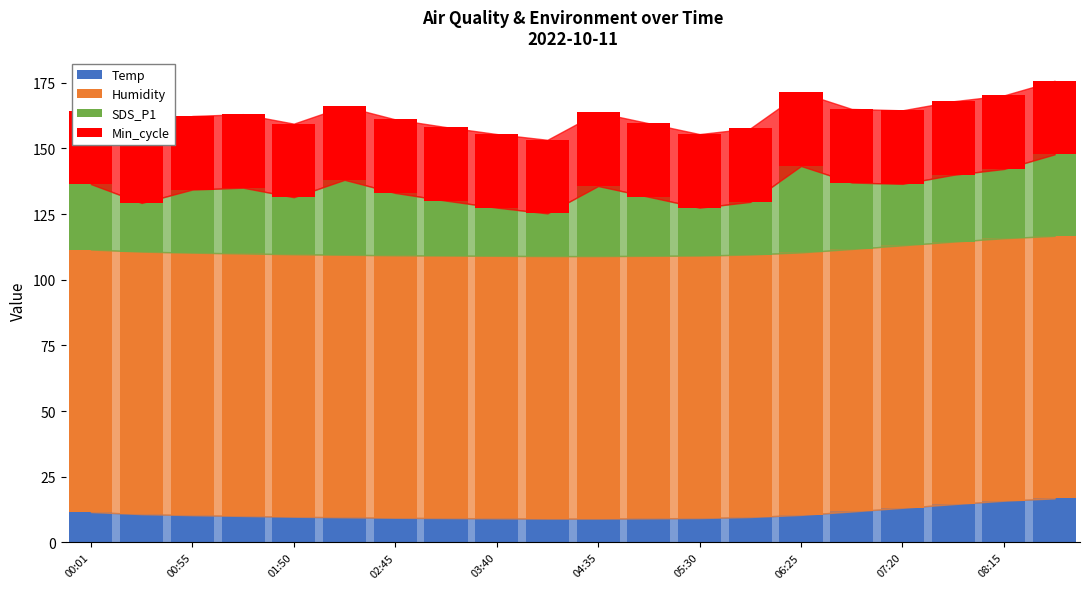

The value of Temp at 04:35 is 9.6. True or false?

True